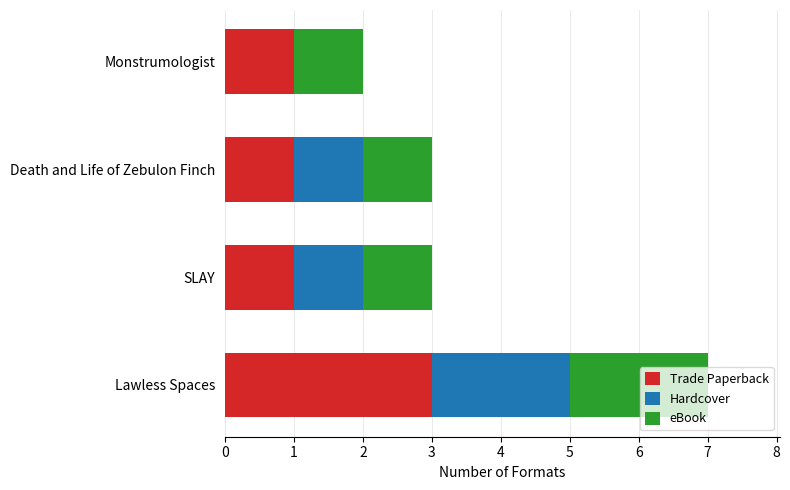

What is the highest value of the Trade Paperback series?

3